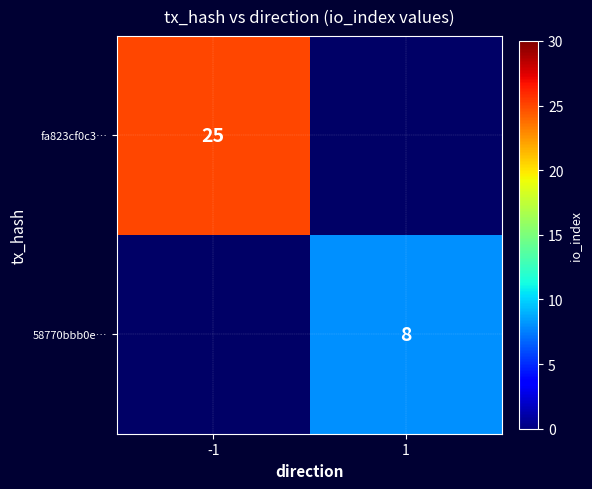

The 58770bbb0e… series shows 4 at 1. True or false?

False